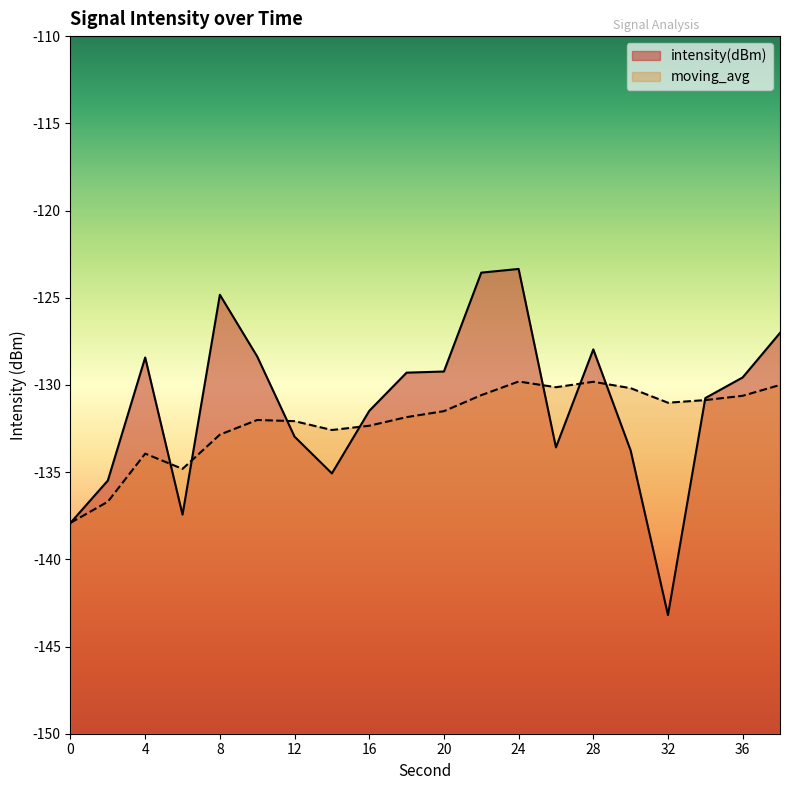

List the series in order of their peak value, lowest first.

moving_avg, intensity(dBm)